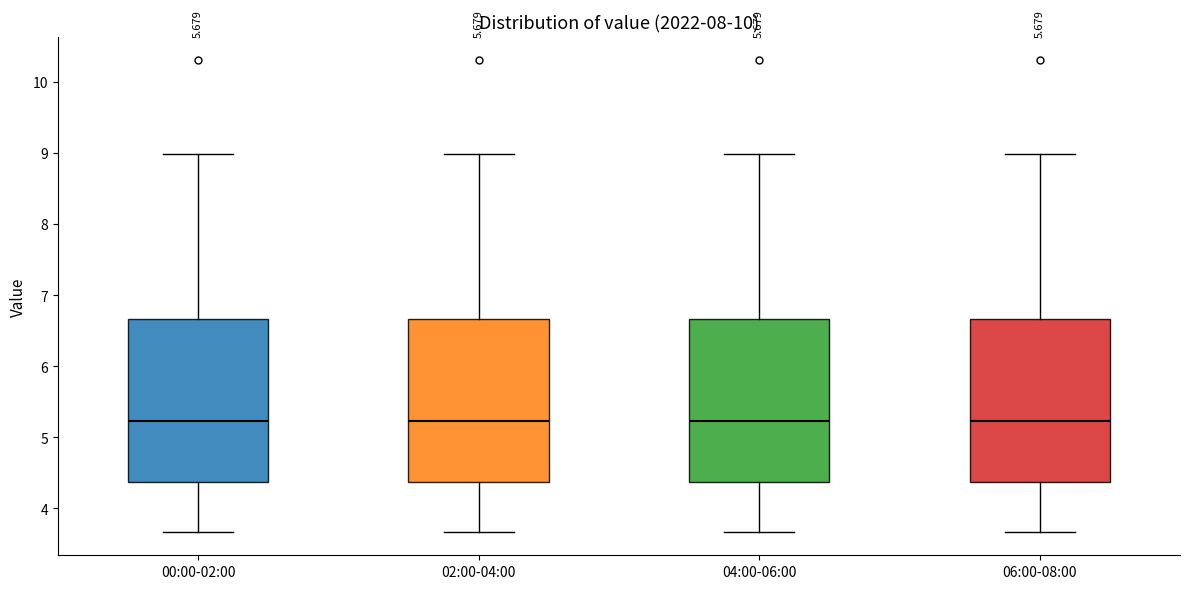

Where does the upper whisker of the box for 06:00-08:00 end on the y-axis? The values are not printed on the chart, so give them approximately, as read against the axis.

9.0